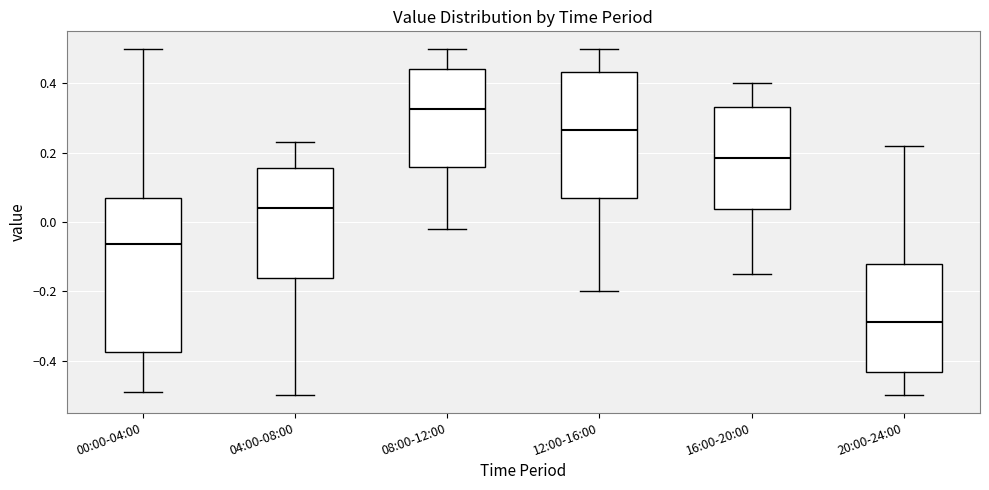

Reading left to right, read every box against the y-axis: the position of its median line, the range the box covers, and the ends of its whiskers. The values are not printed on the chart, so give them approximately, as read against the axis.

00:00-04:00: median -0.06, box -0.38 to 0.08, whiskers -0.48 to 0.50
04:00-08:00: median 0.04, box -0.16 to 0.16, whiskers -0.50 to 0.24
08:00-12:00: median 0.32, box 0.16 to 0.44, whiskers -0.02 to 0.50
12:00-16:00: median 0.26, box 0.08 to 0.44, whiskers -0.20 to 0.50
16:00-20:00: median 0.18, box 0.04 to 0.34, whiskers -0.14 to 0.40
20:00-24:00: median -0.28, box -0.44 to -0.12, whiskers -0.50 to 0.22